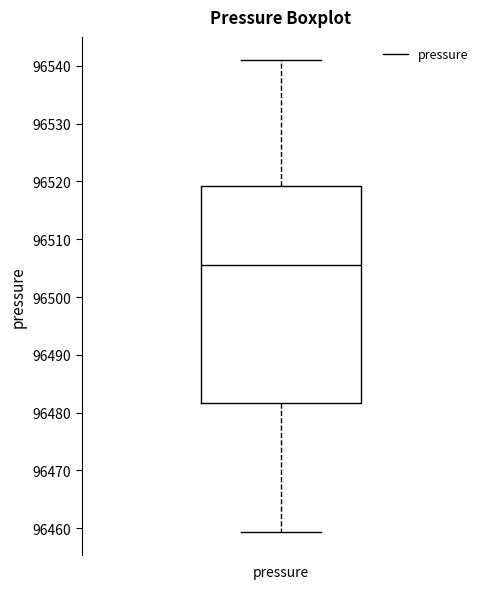

Where does the upper whisker of the box for pressure end on the y-axis? The values are not printed on the chart, so give them approximately, as read against the axis.

96541